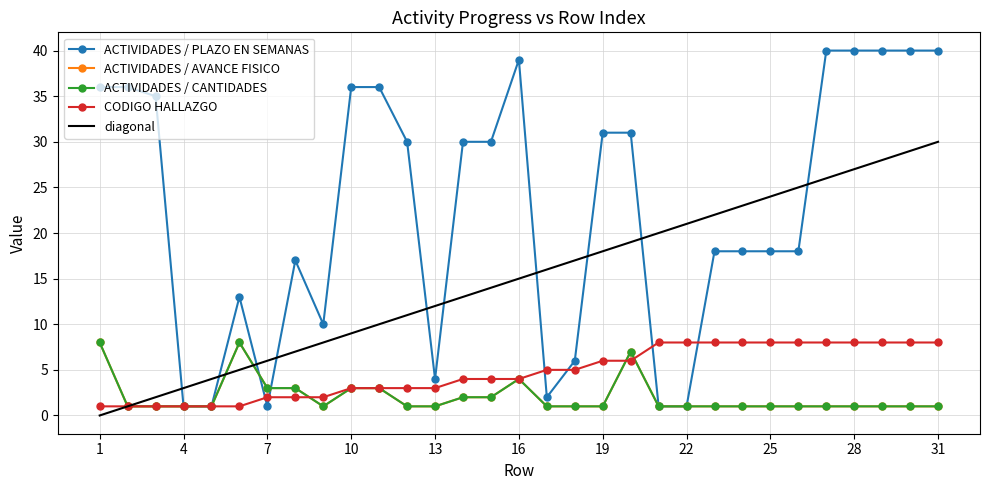

True or false: ACTIVIDADES / CANTIDADES has a value of 0 at 30.

False